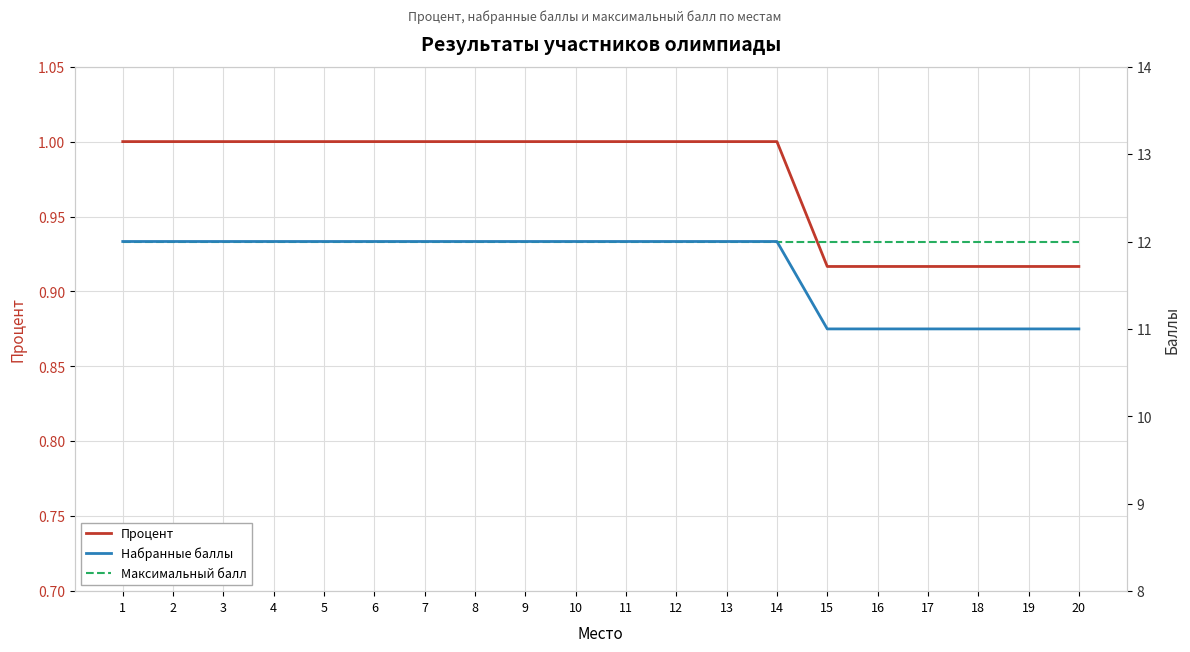

Reading left to right, what are all the values shown in this chart?

Процент: 1=1.0	2=1.0	3=1.0	4=1.0	5=1.0	6=1.0	7=1.0	8=1.0	9=1.0	10=1.0	11=1.0	12=1.0	13=1.0	14=1.0	15=0.9	16=0.9	17=0.9	18=0.9	19=0.9	20=0.9
Набранные баллы: 1=12.0	2=12.0	3=12.0	4=12.0	5=12.0	6=12.0	7=12.0	8=12.0	9=12.0	10=12.0	11=12.0	12=12.0	13=12.0	14=12.0	15=11.0	16=11.0	17=11.0	18=11.0	19=11.0	20=11.0
Максимальный балл: 1=12.0	2=12.0	3=12.0	4=12.0	5=12.0	6=12.0	7=12.0	8=12.0	9=12.0	10=12.0	11=12.0	12=12.0	13=12.0	14=12.0	15=12.0	16=12.0	17=12.0	18=12.0	19=12.0	20=12.0